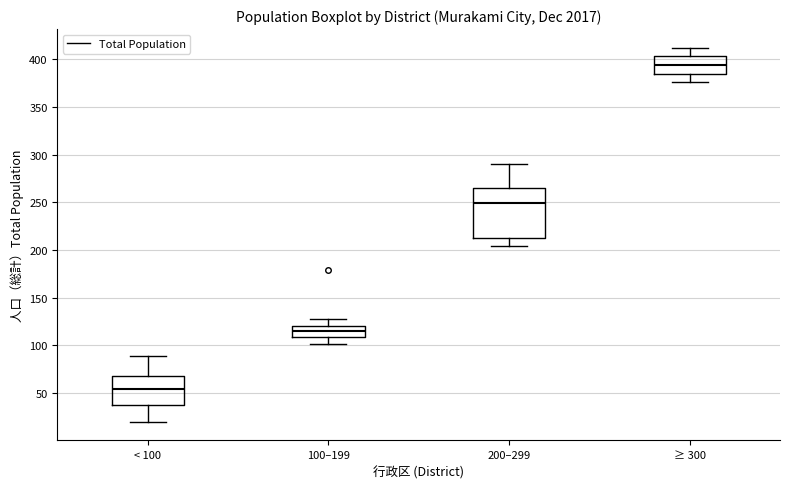

Which box has the lowest median line?

< 100